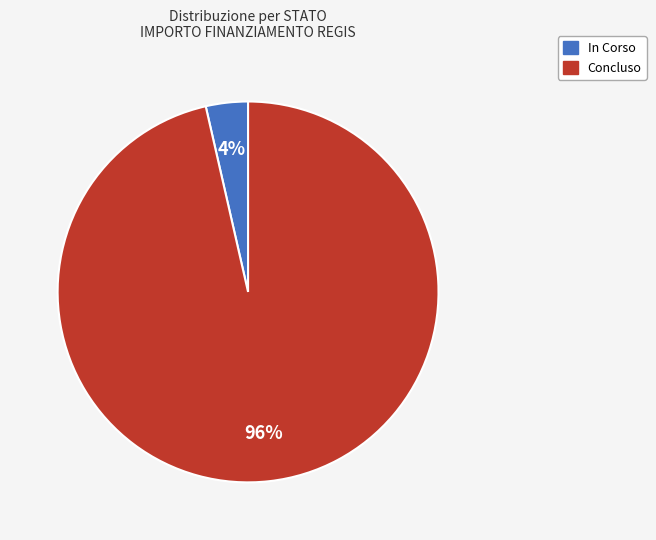

Rank the categories by value from highest to lowest.

Concluso, In Corso